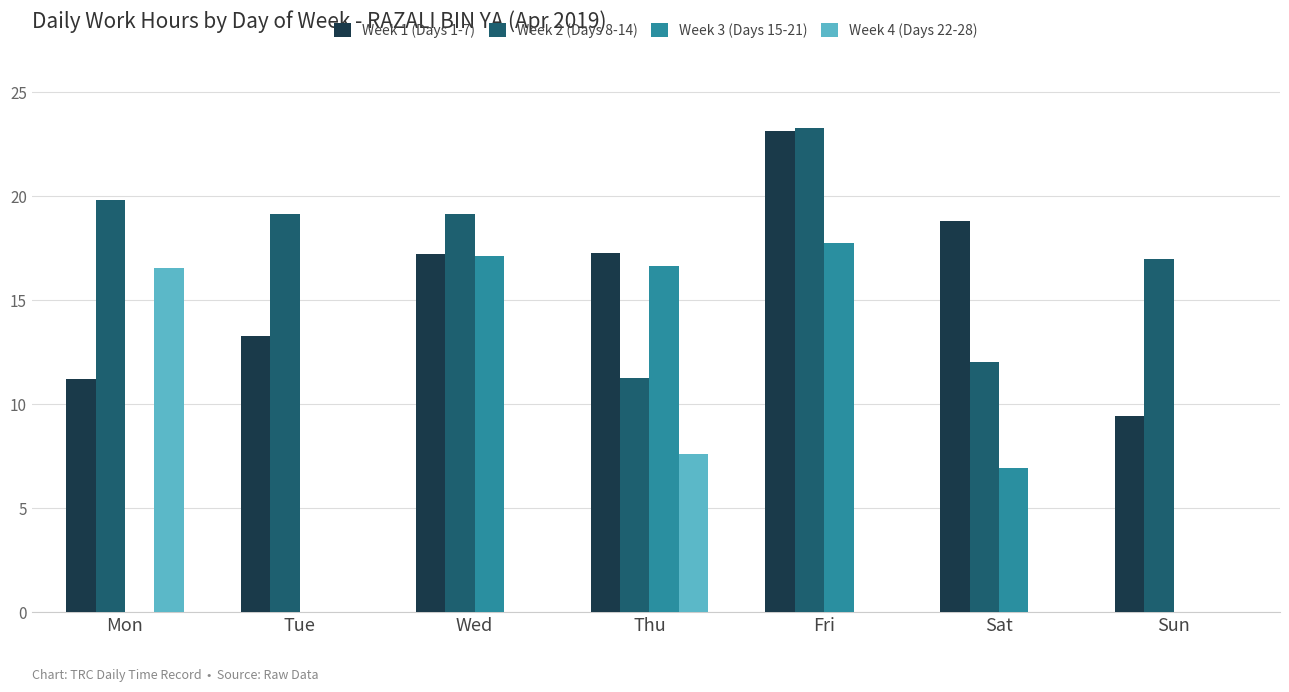

What are all the series names shown in the legend?

Week 1 (Days 1-7), Week 2 (Days 8-14), Week 3 (Days 15-21), Week 4 (Days 22-28)